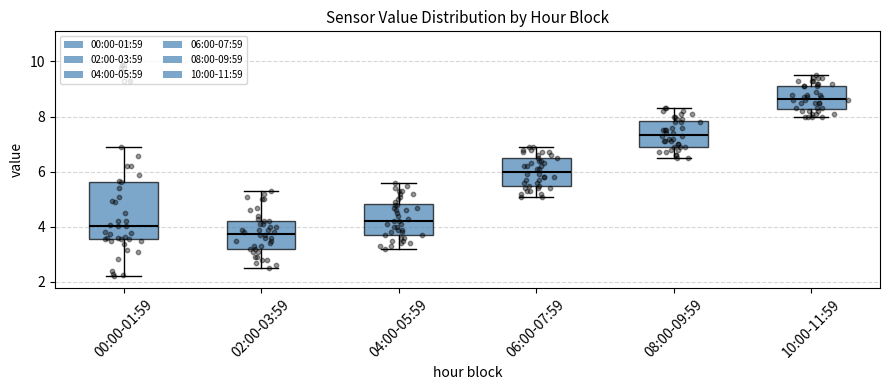

Reading left to right, read every box against the y-axis: the position of its median line, the range the box covers, and the ends of its whiskers. The values are not printed on the chart, so give them approximately, as read against the axis.

00:00-01:59: median 4.0, box 3.6 to 5.6, whiskers 2.2 to 7.0
02:00-03:59: median 3.8, box 3.2 to 4.2, whiskers 2.6 to 5.4
04:00-05:59: median 4.2, box 3.8 to 4.8, whiskers 3.2 to 5.6
06:00-07:59: median 6.0, box 5.6 to 6.6, whiskers 5.2 to 7.0
08:00-09:59: median 7.4, box 7.0 to 7.8, whiskers 6.6 to 8.4
10:00-11:59: median 8.6, box 8.2 to 9.2, whiskers 8.0 to 9.6